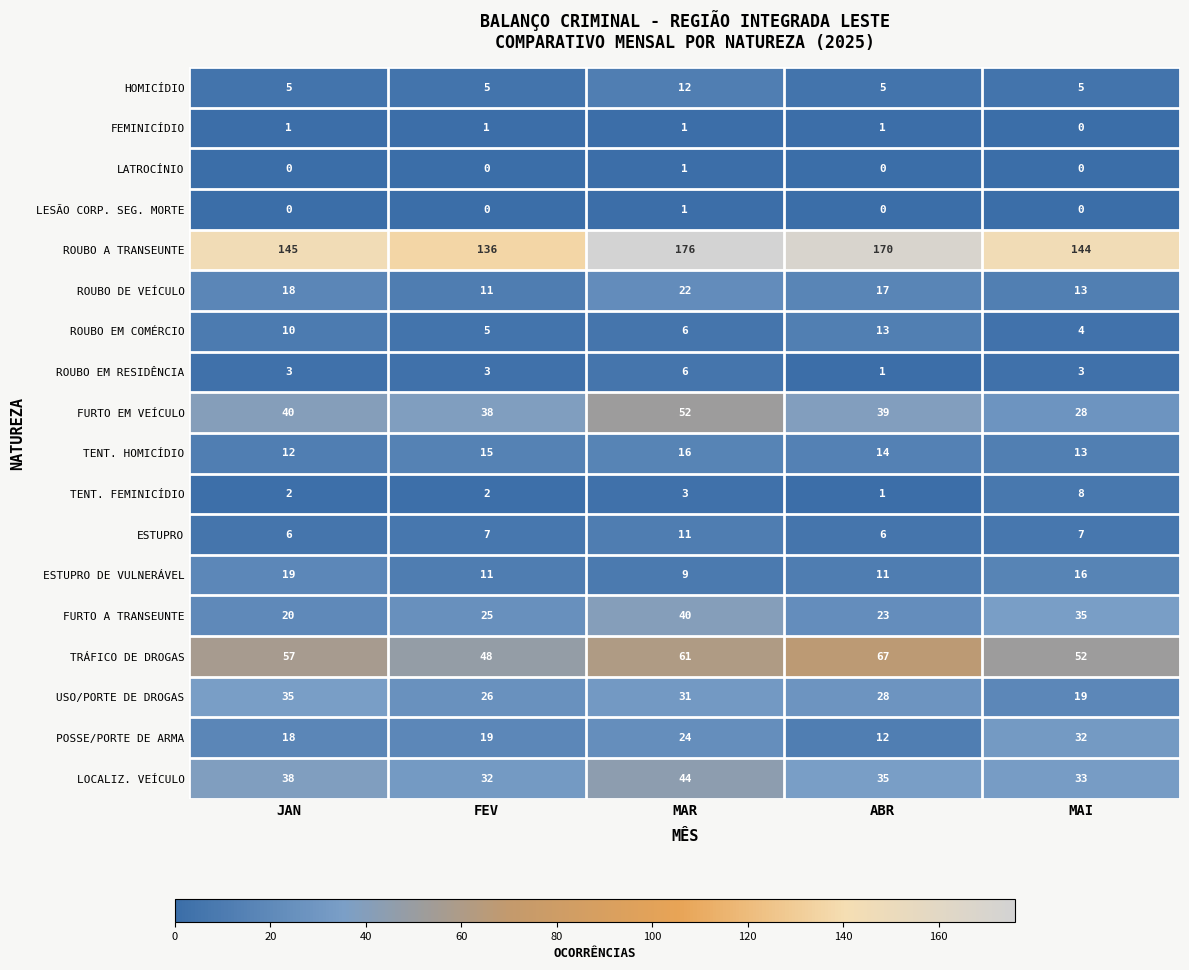

The FURTO EM VEÍCULO series shows 26 at FEV. True or false?

False